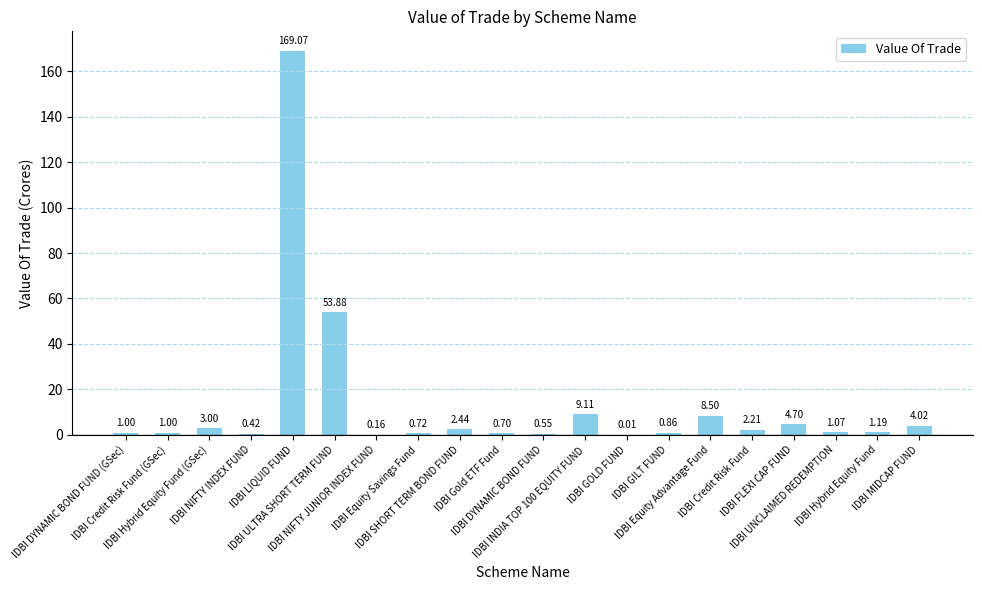

What is the sum of the values at IDBI SHORT TERM BOND FUND and IDBI GILT FUND?

3.3